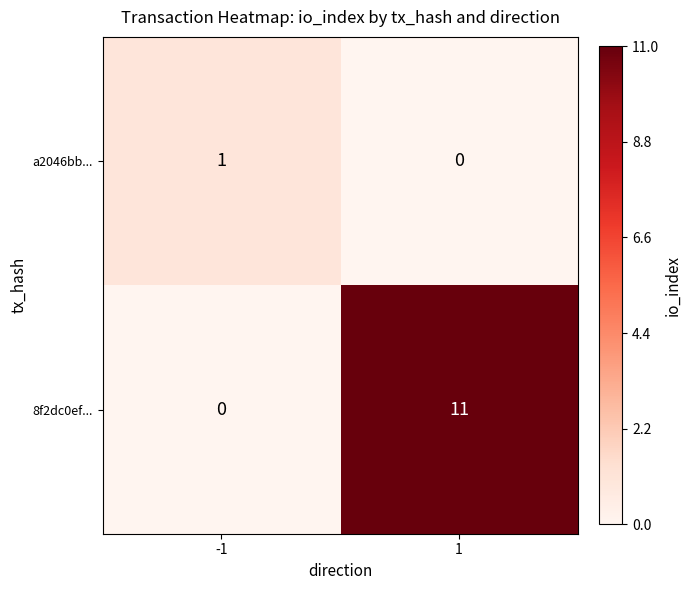

At how many categories does at least one series exceed 10?

1